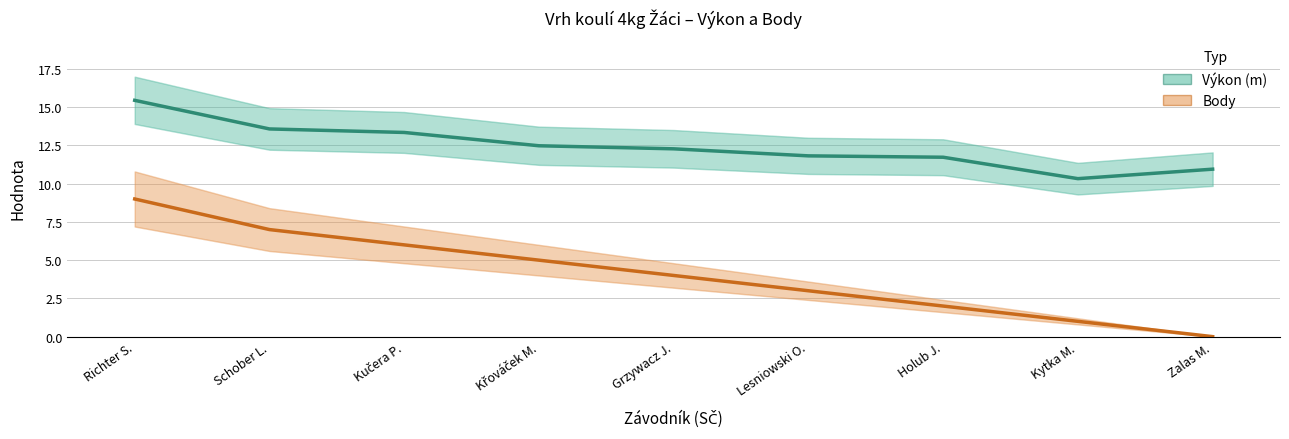

At how many categories does at least one series exceed 5?

9